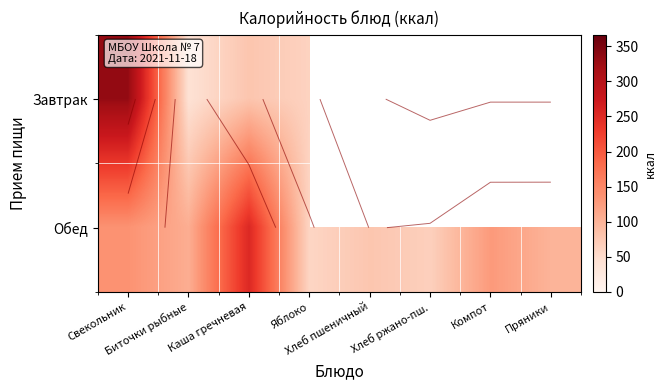

At which category does the chart reach its minimum across all series?

Биточки рыбные